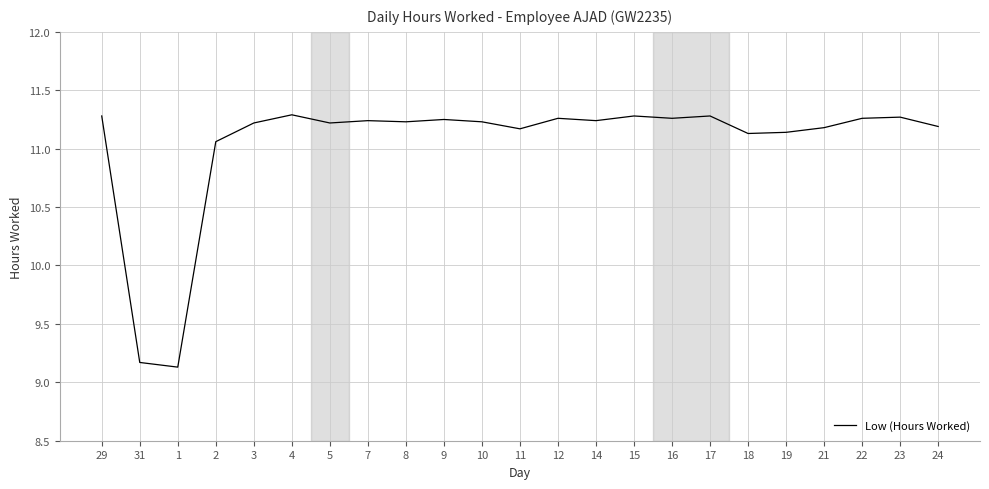

True or false: the data shows 19.0 at 18.

False